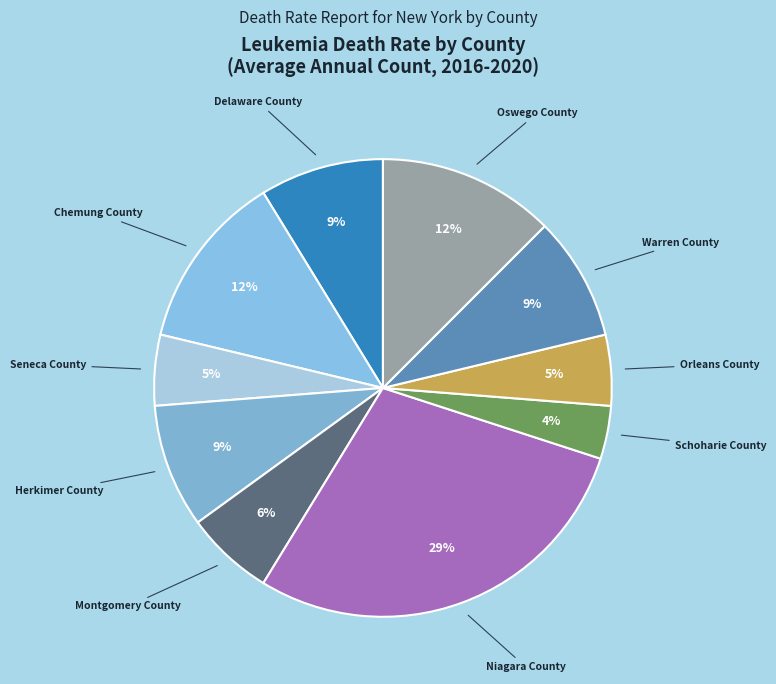

To the nearest percent, what is the combined percentage of Delaware County and Seneca County?

14%